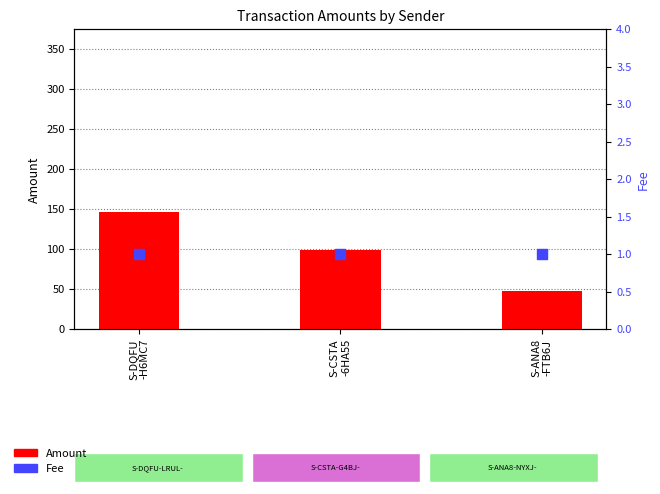

At how many categories does at least one series exceed 109?

1